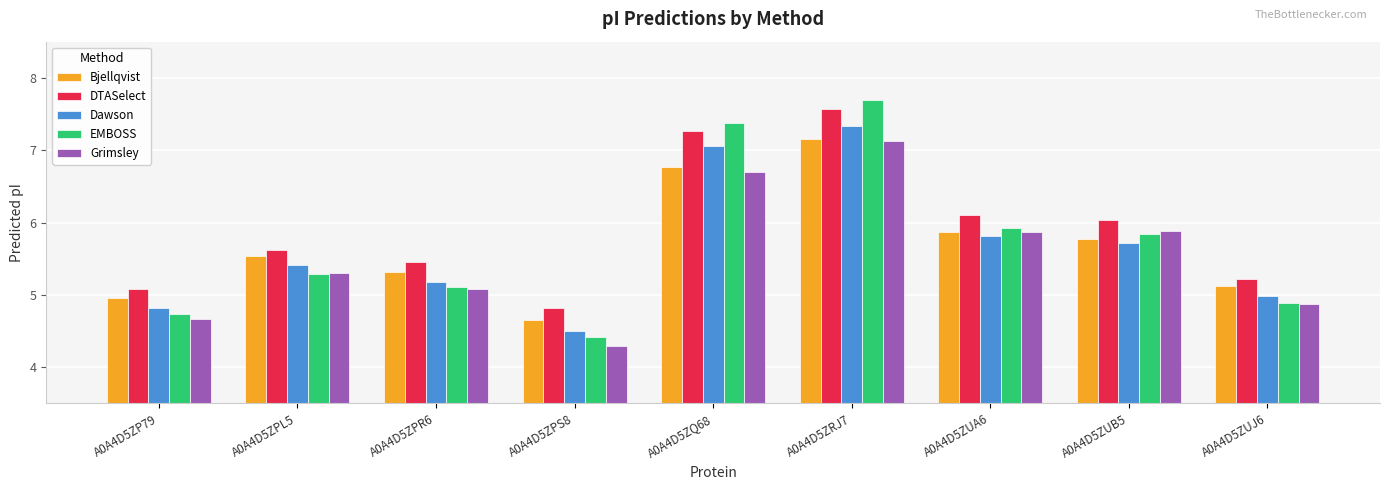

What is the average value of the Dawson series?

5.6